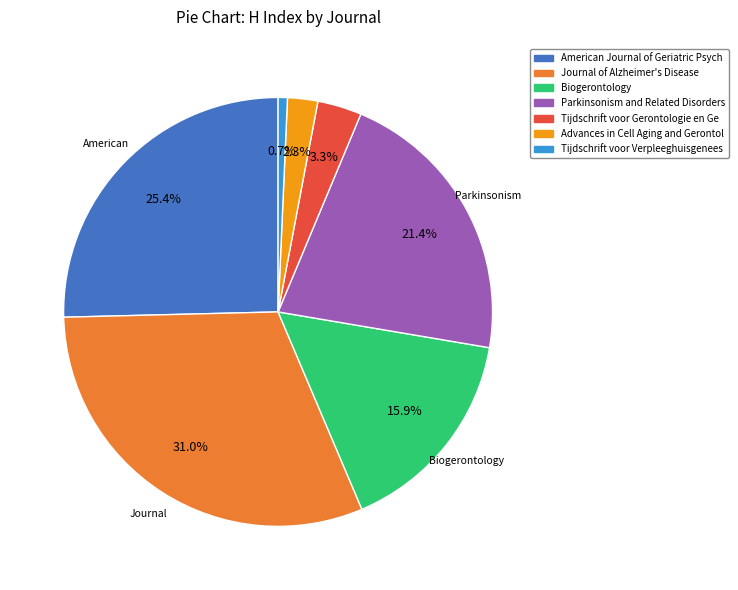

To the nearest percent, what is the difference between the largest and smallest slice percentages?

30%